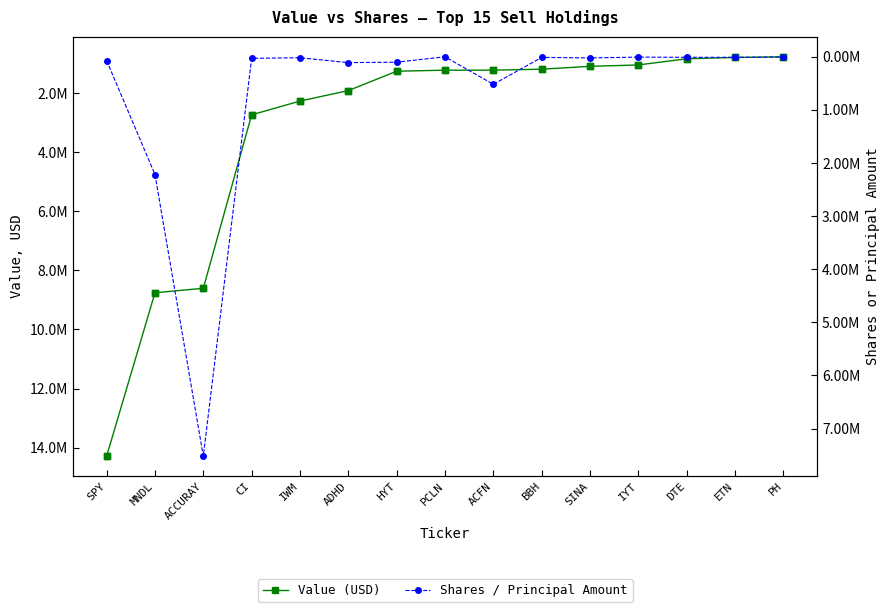

Which series has the largest total across all categories?

Value (USD)